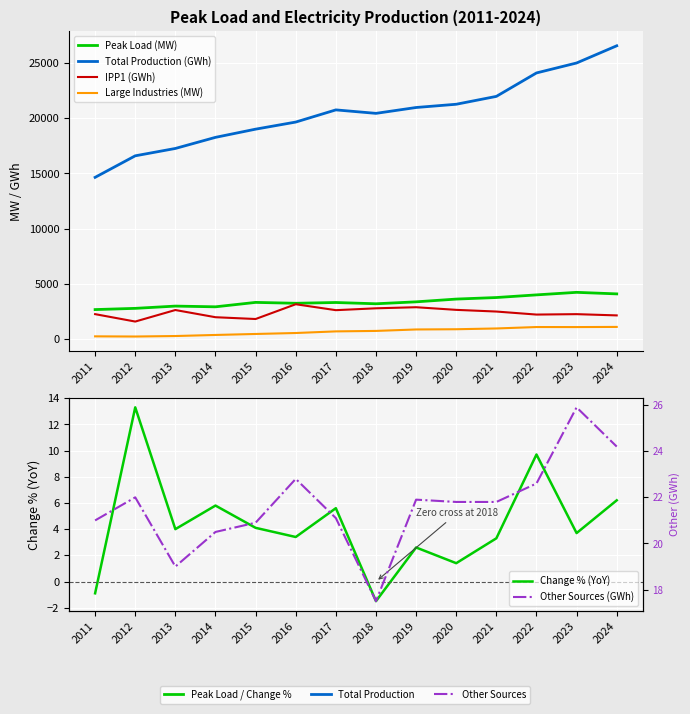

What is the average value of the IPP1 (GWh) series?

2399.8